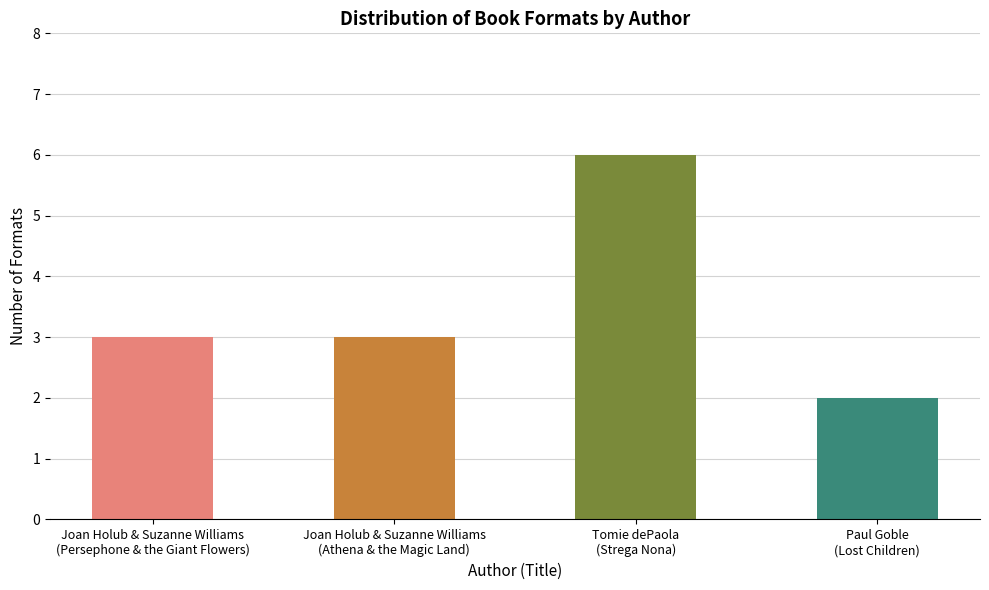

Which has a higher value, Paul Goble
(Lost Children) or Tomie dePaola
(Strega Nona)?

Tomie dePaola
(Strega Nona)